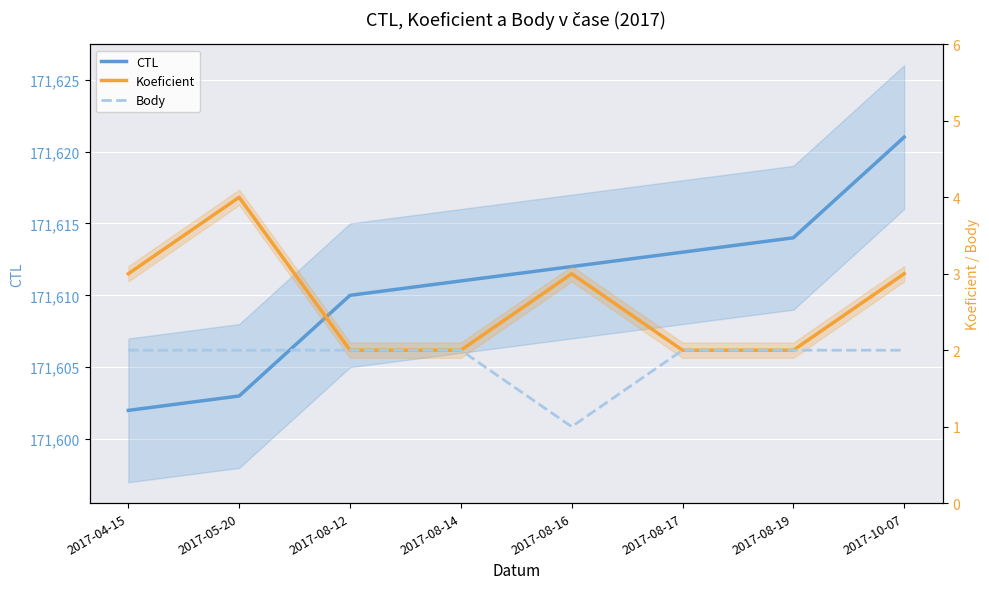

True or false: Koeficient and CTL intersect in this chart.

False